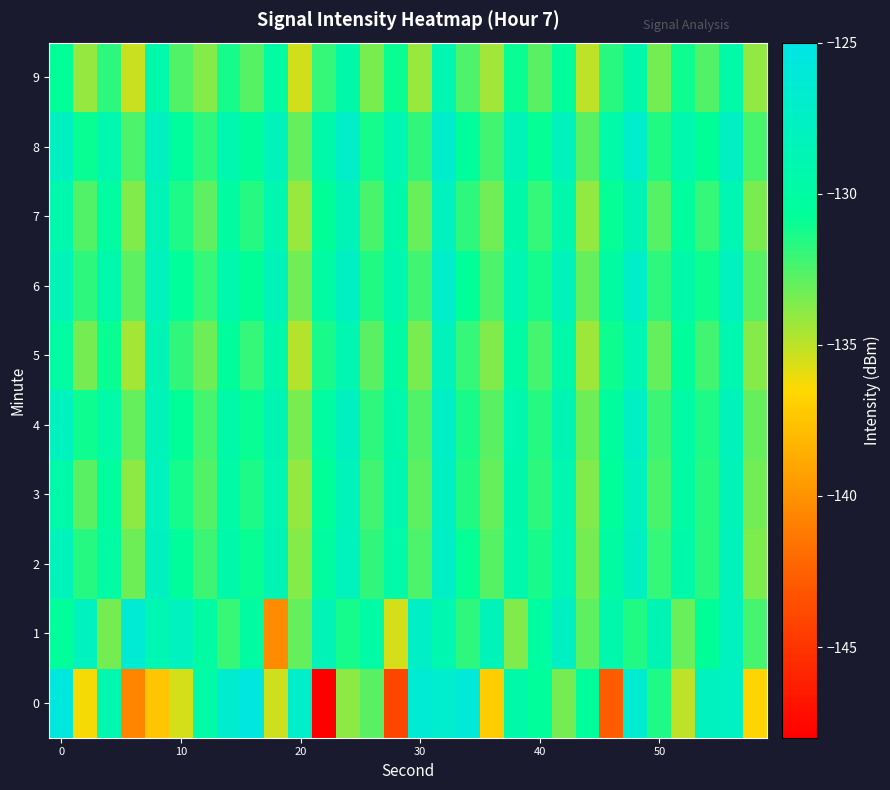

List the series in order of their peak value, highest first.

0, 1, 8, 6, 4, 2, 3, 7, 5, 9